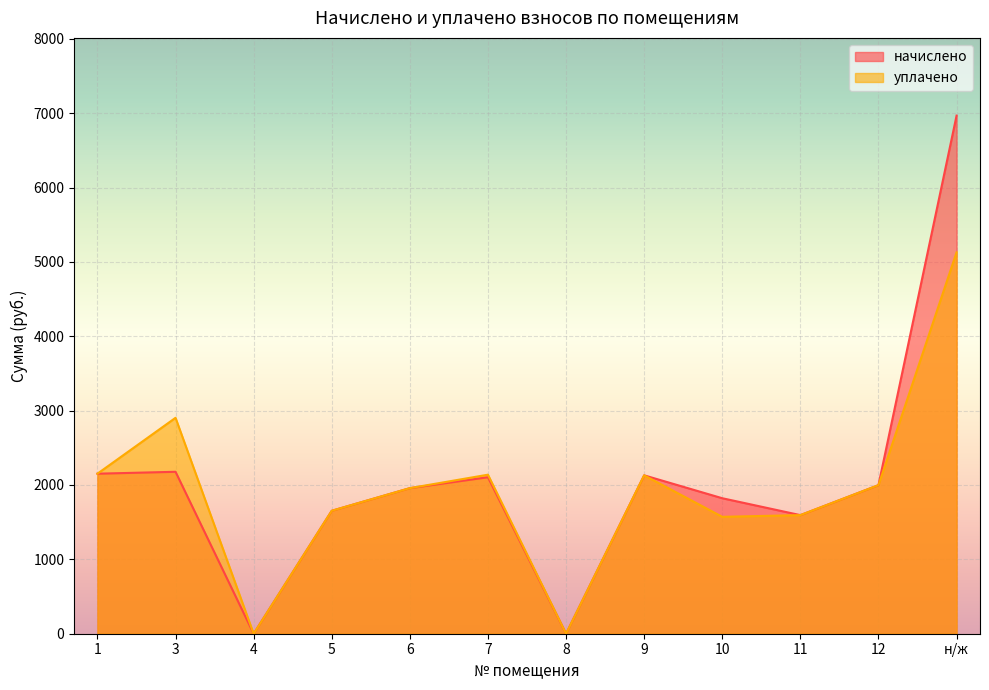

Is the value of уплачено at 9 greater than the value of начислено at 7?

Yes